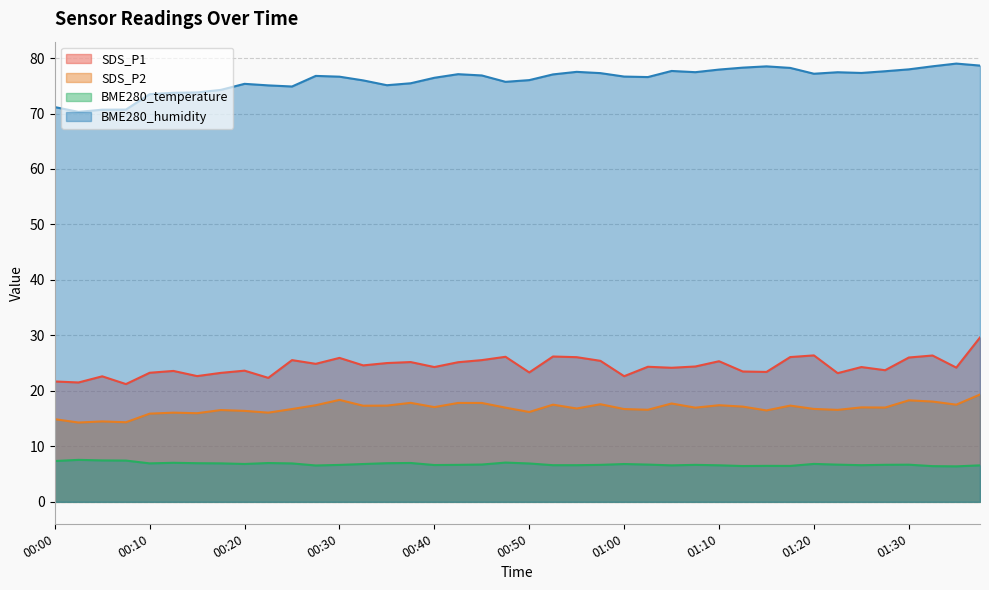

What are all the series names shown in the legend?

SDS_P1, SDS_P2, BME280_temperature, BME280_humidity